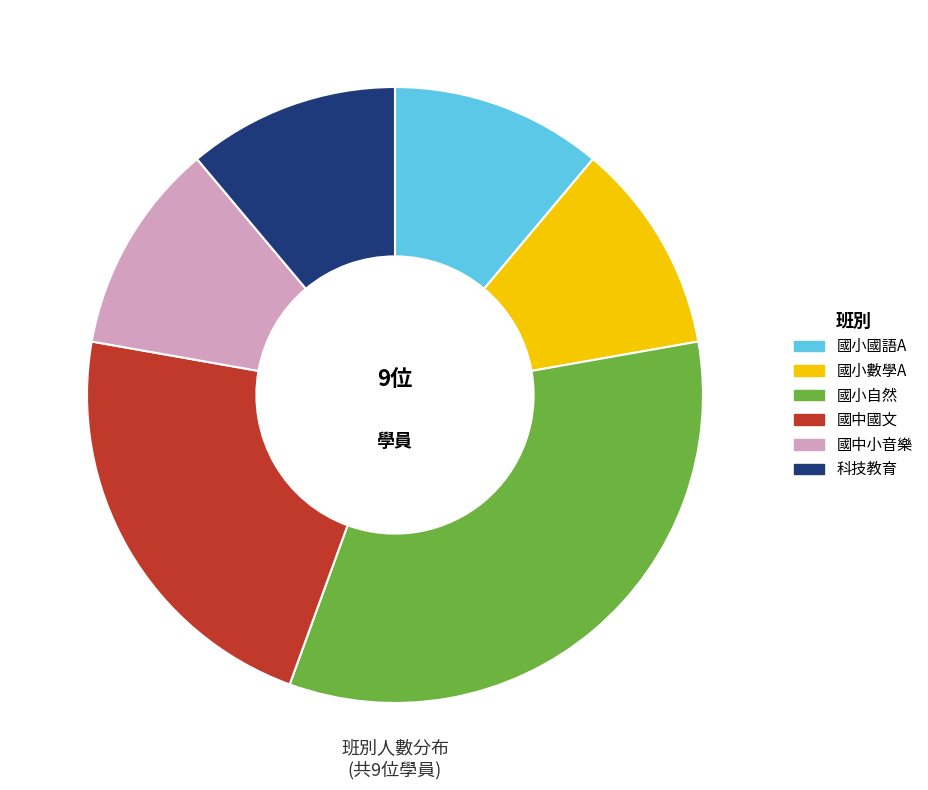

Which category has the biggest portion of the pie?

國小自然